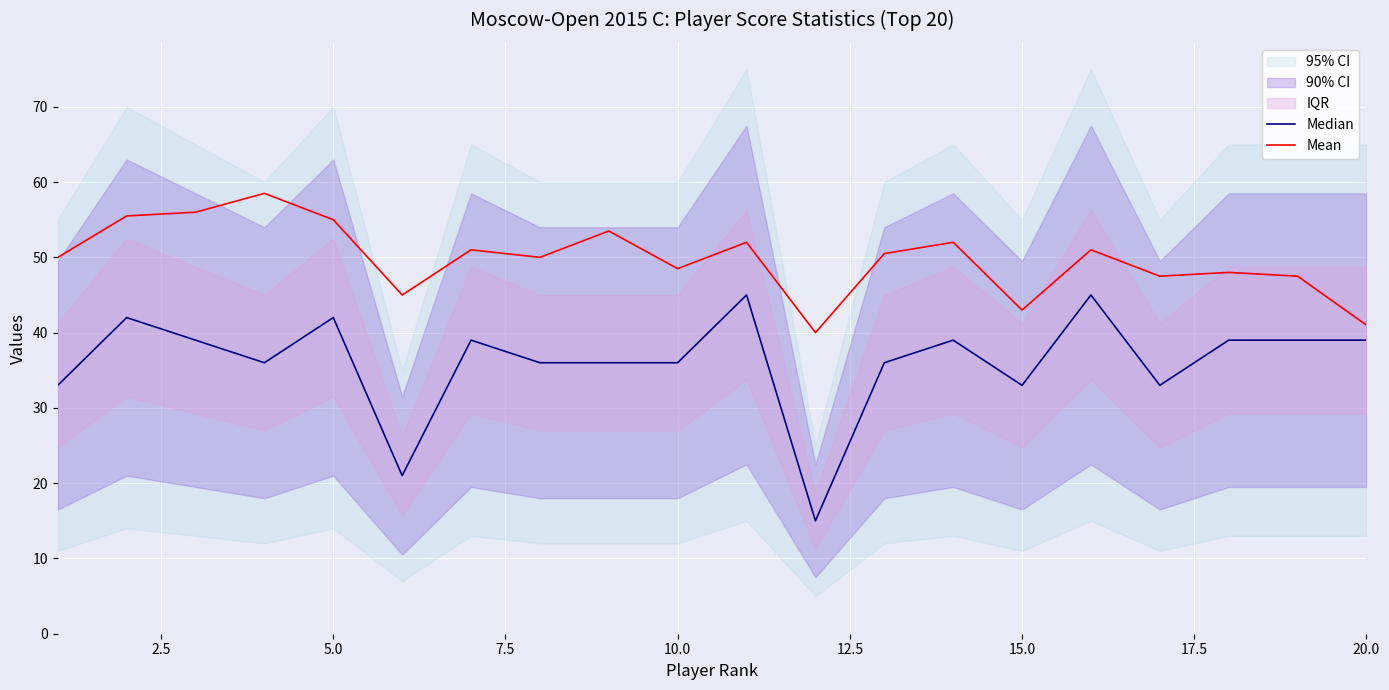

At 10.0, list the series in order from smallest to largest.

Median, Mean